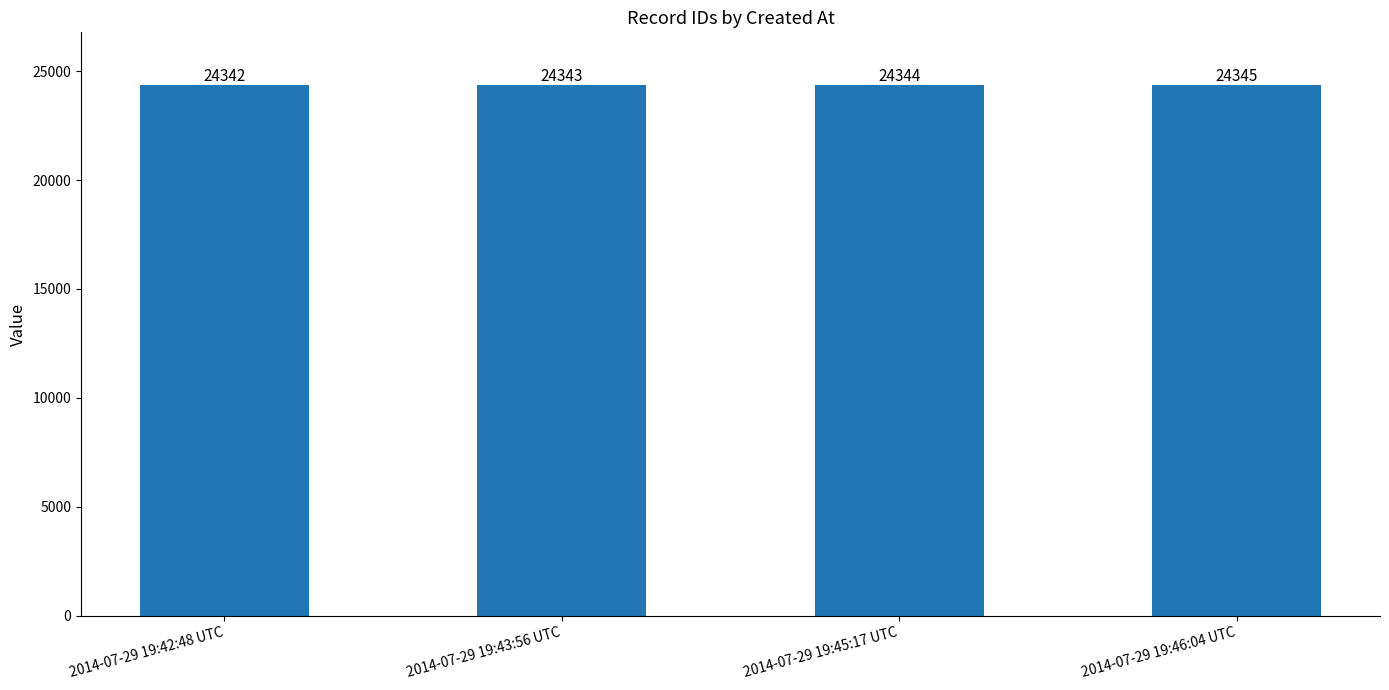

Reading left to right, extract all data points from this chart.

24342	24343	24344	24345